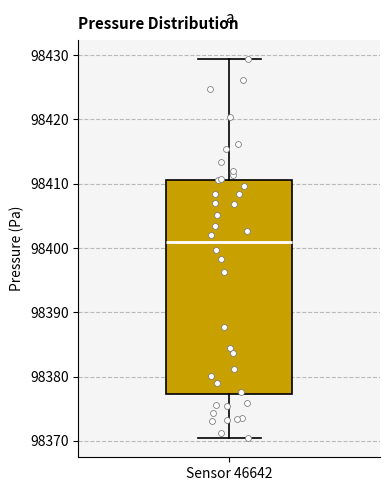

Read this box plot against the y-axis: the position of the median line, the range covered by the box, and the ends of both whiskers. The values are not printed on the chart, so give them approximately, as read against the axis.

median 98401, box 98377 to 98411, whiskers 98370 to 98429